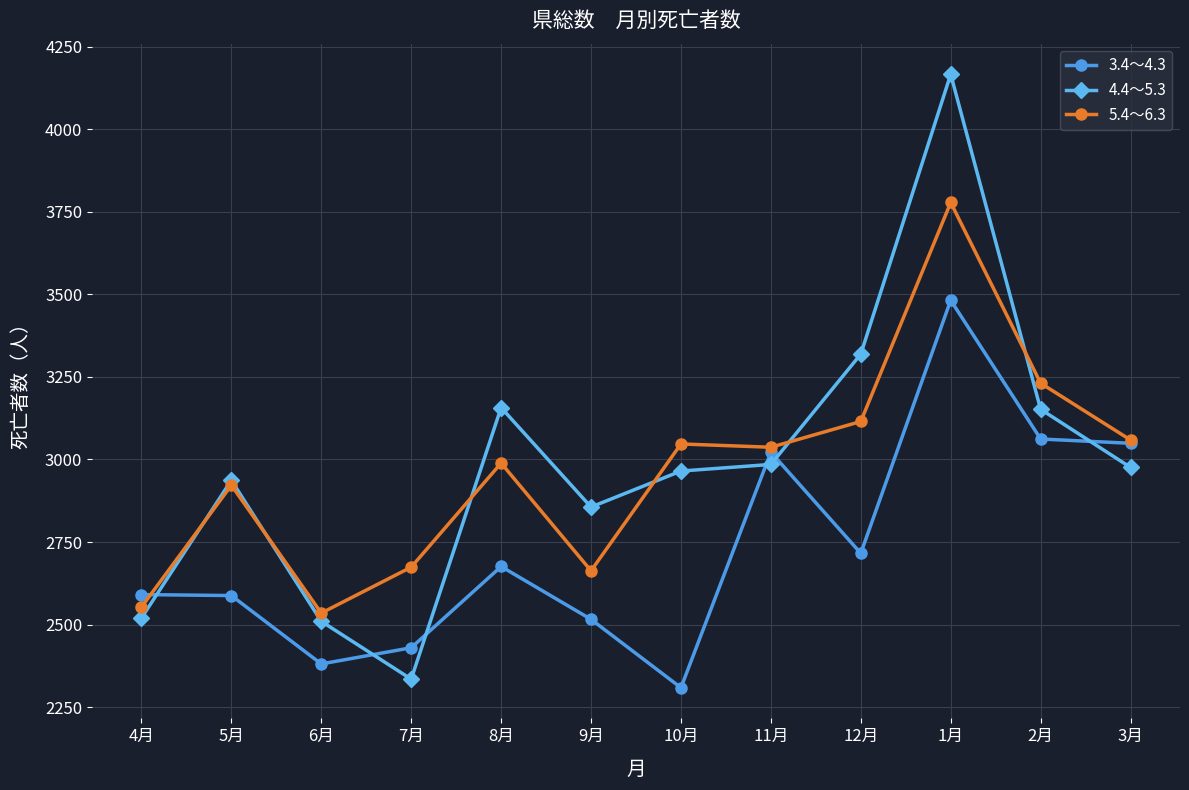

At which category is the sum across all series the highest?

1月